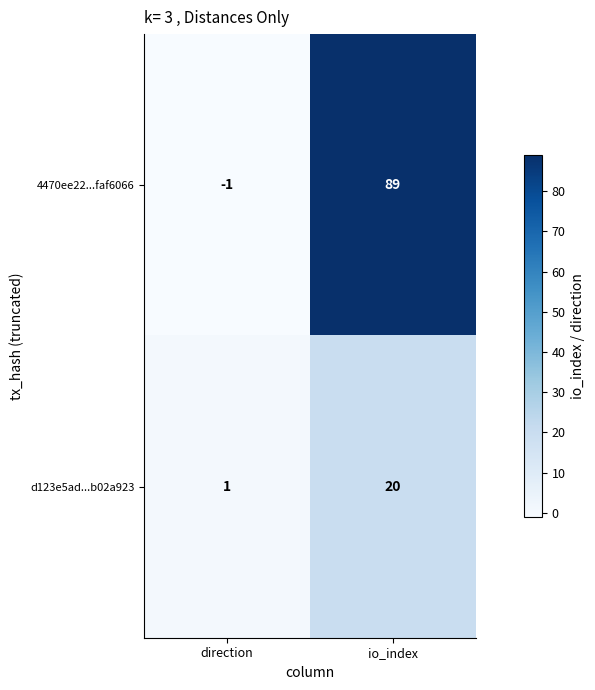

Where is 4470ee22...faf6066 nearest to the value 44?

direction